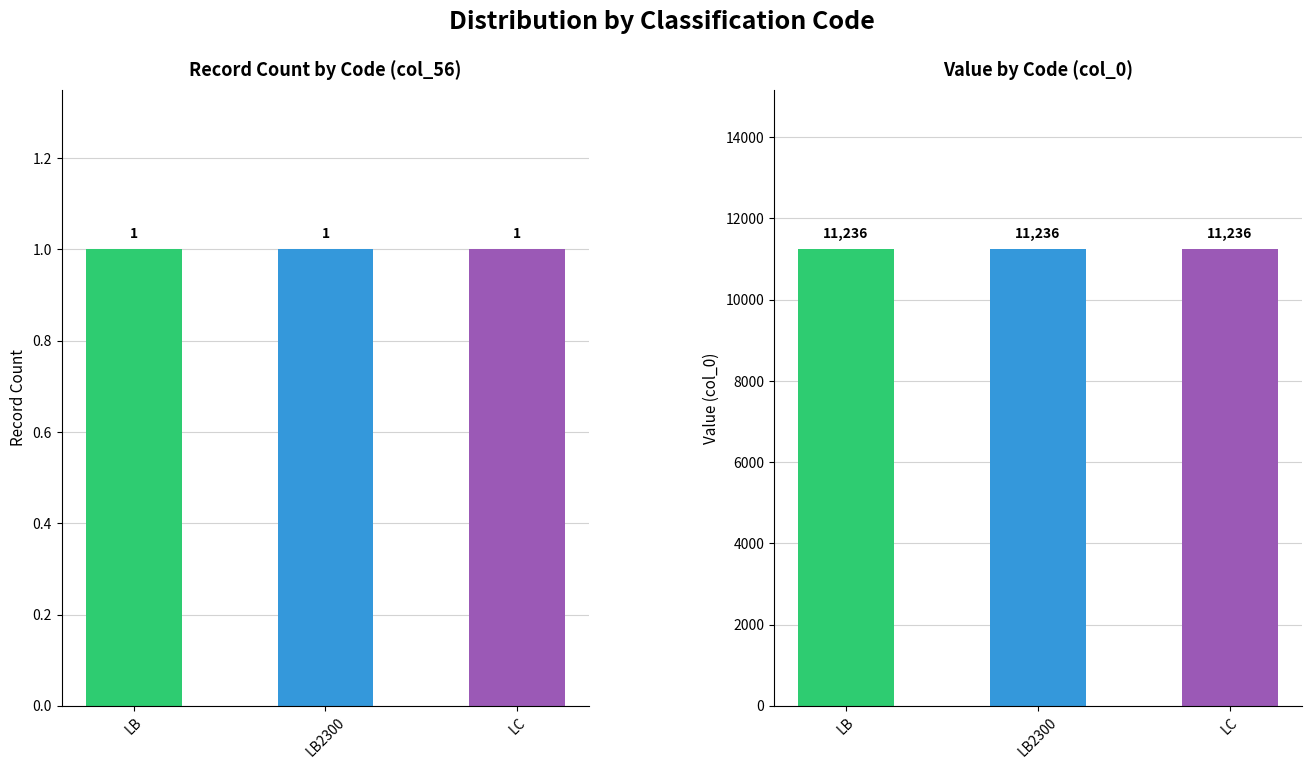

True or false: count has a value of 1 at LB.

False